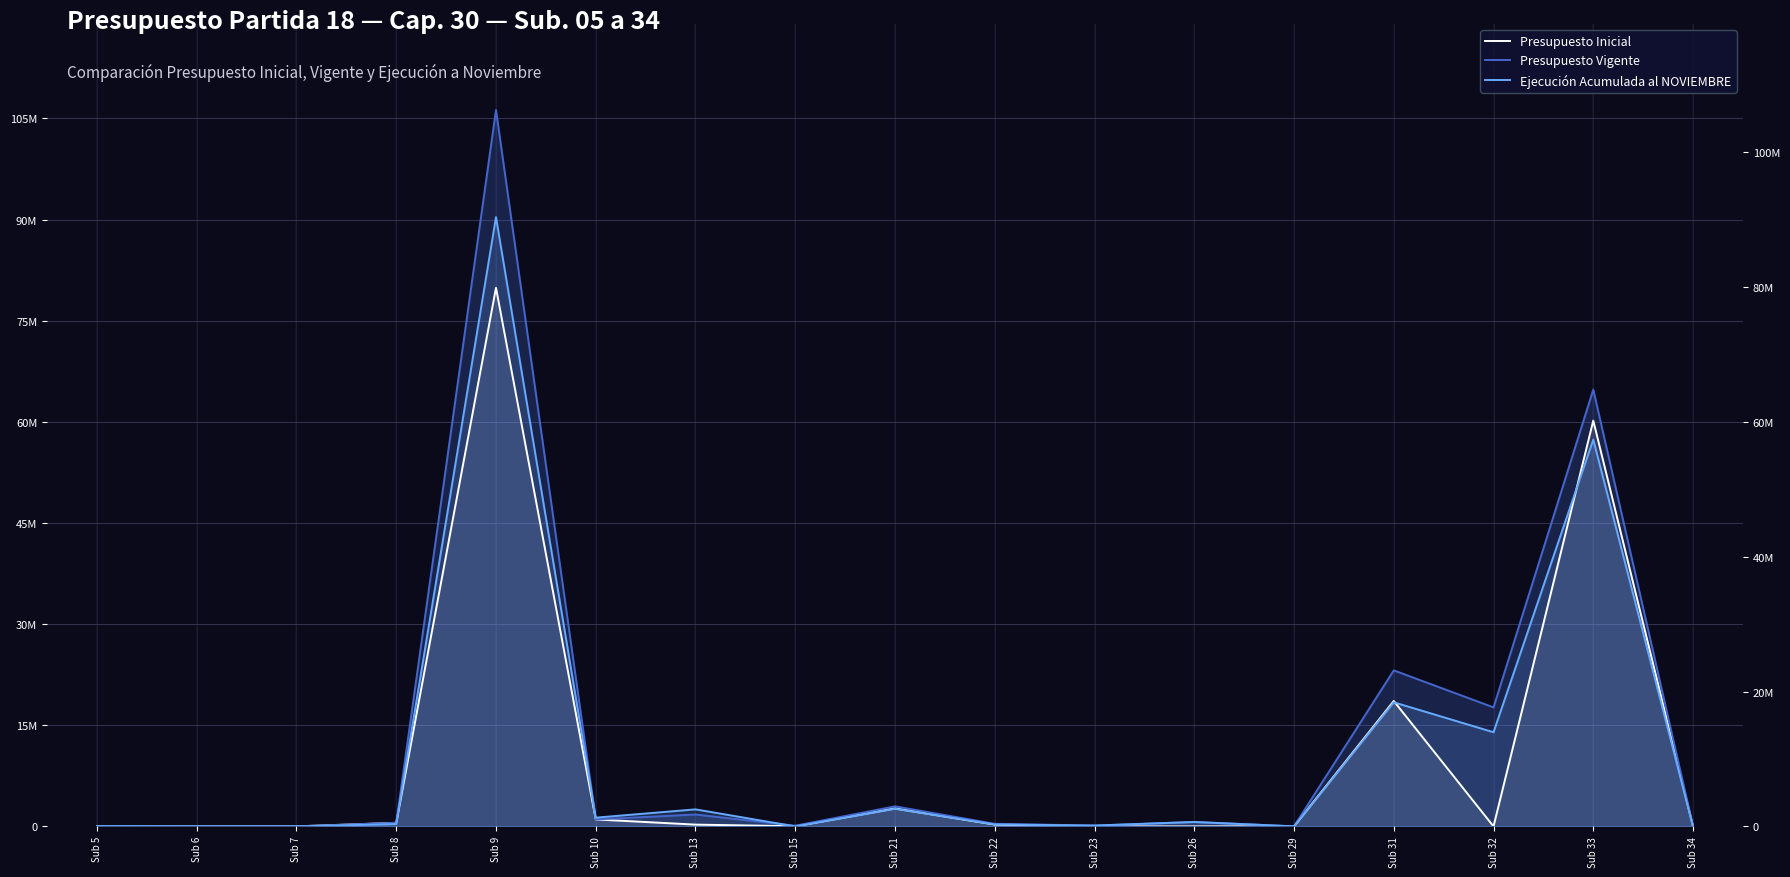

Count the number of data series in this chart.

3